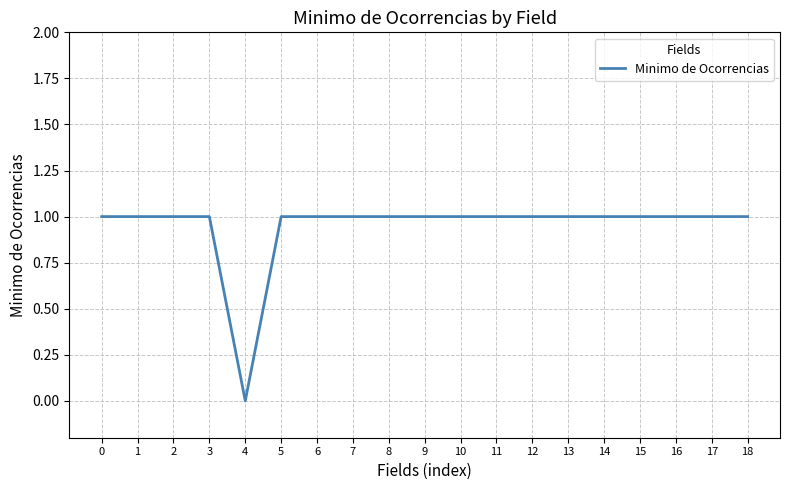

Reading left to right, transcribe all the data shown in this chart.

1	1	1	1	0	1	1	1	1	1	1	1	1	1	1	1	1	1	1